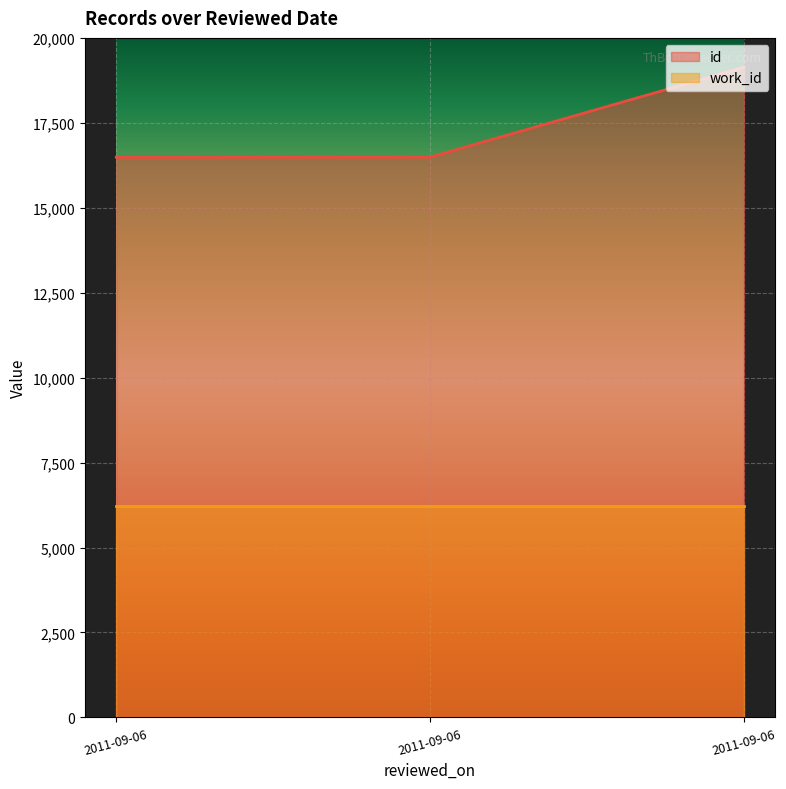

The chart shows a value of 9589 at 2011-09-06. True or false?

False